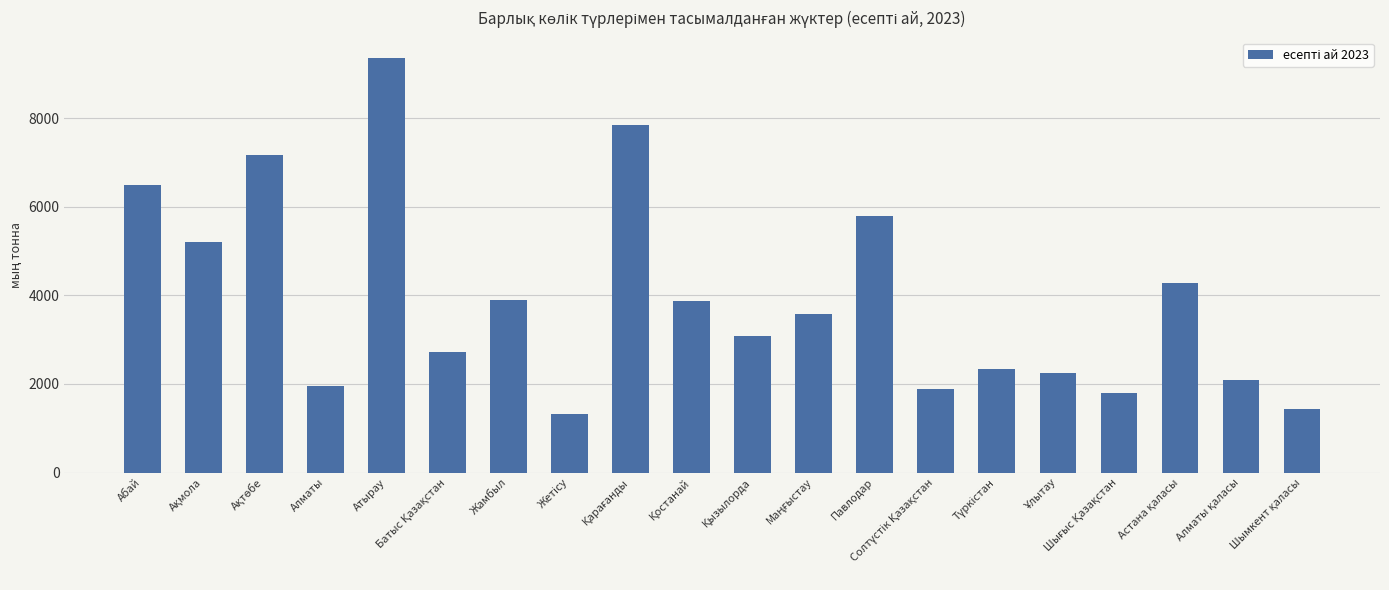

What is the minimum value shown in the chart?

1330.0